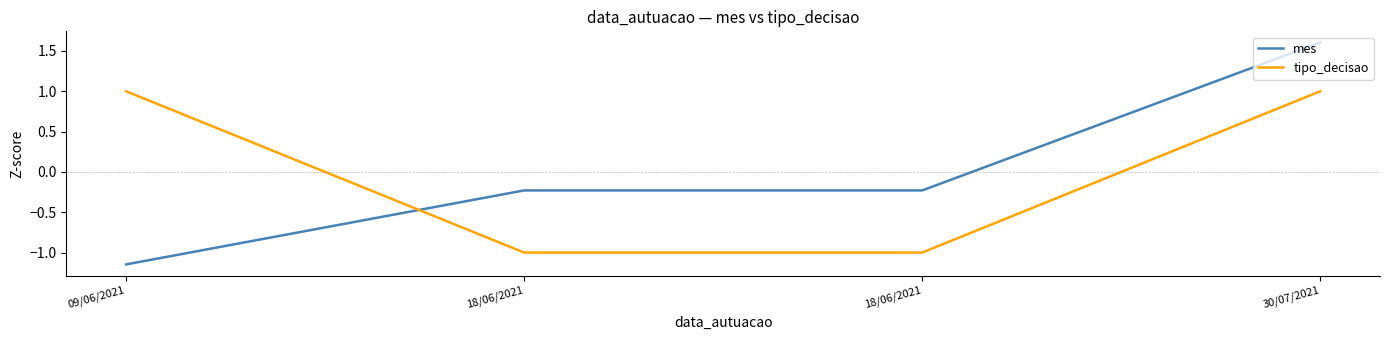

What is the spread (max minus min) of values at 09/06/2021?

2.1